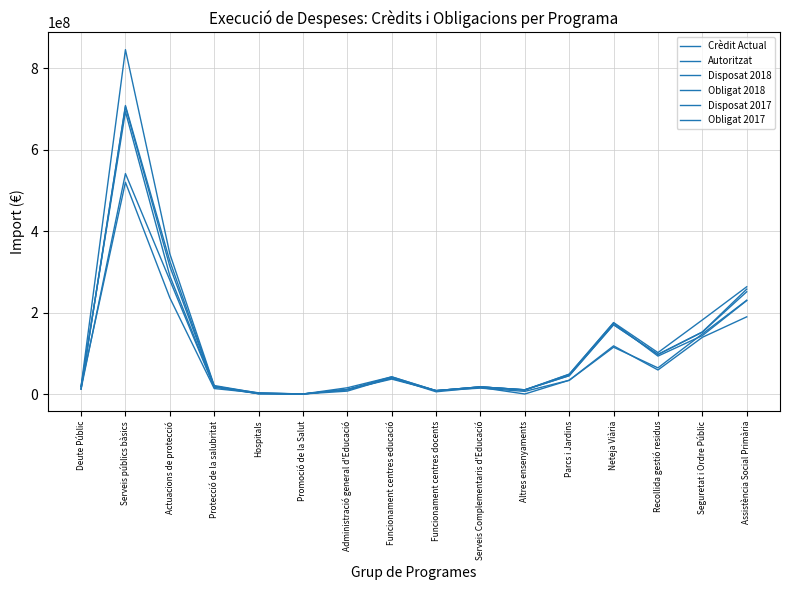

What value does the Obligat 2018 series have at Altres ensenyaments?

6469154.1